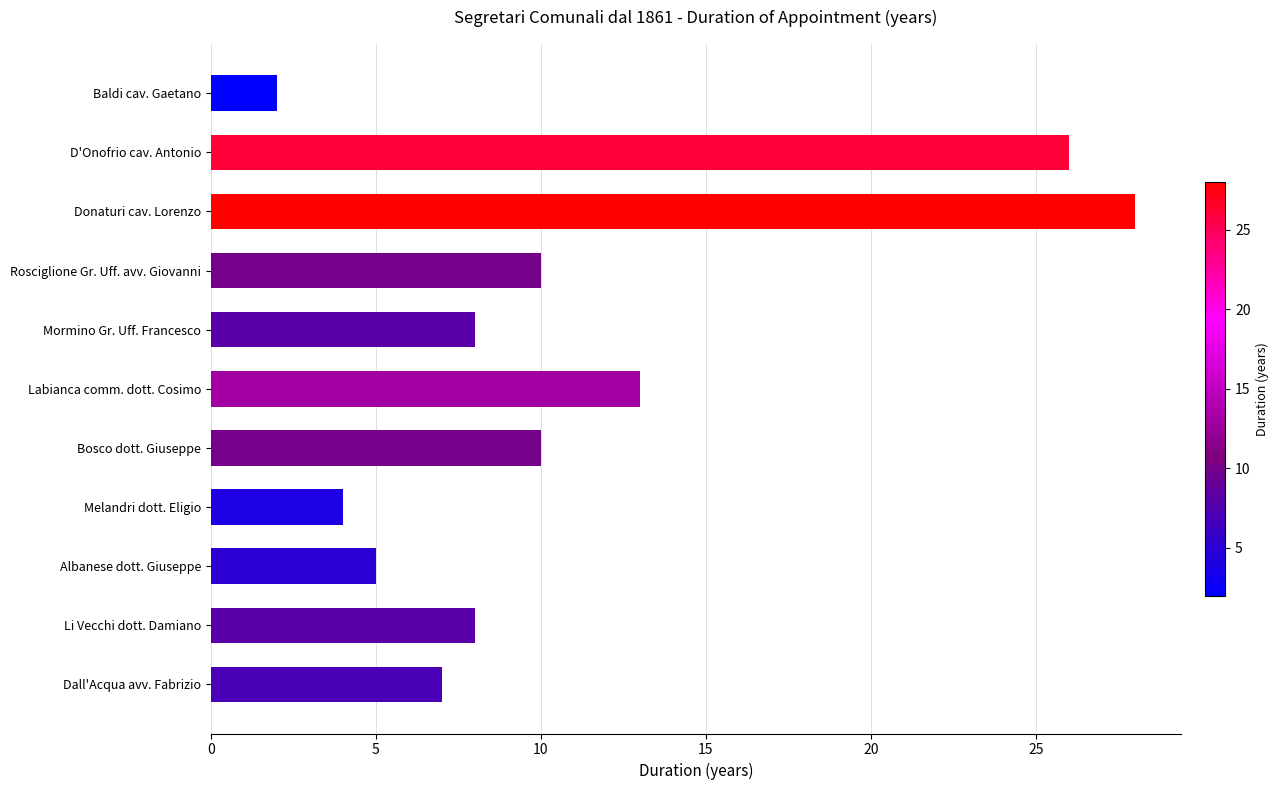

Which category has the highest value across all series?

Donaturi cav. Lorenzo